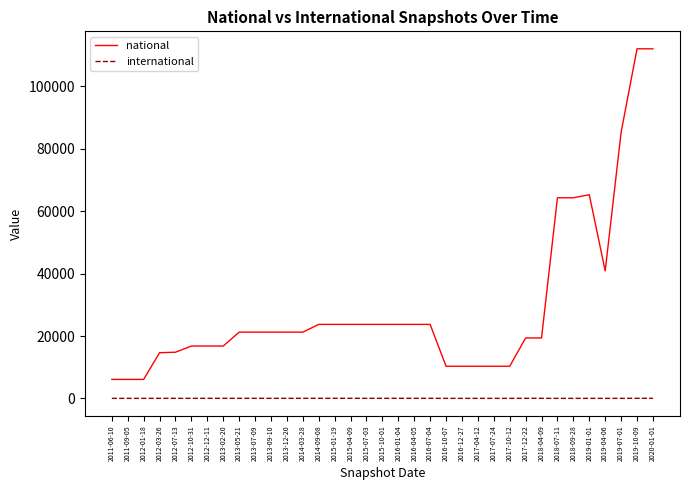

Is it true that international equals 41 at 2016-04-05?

True